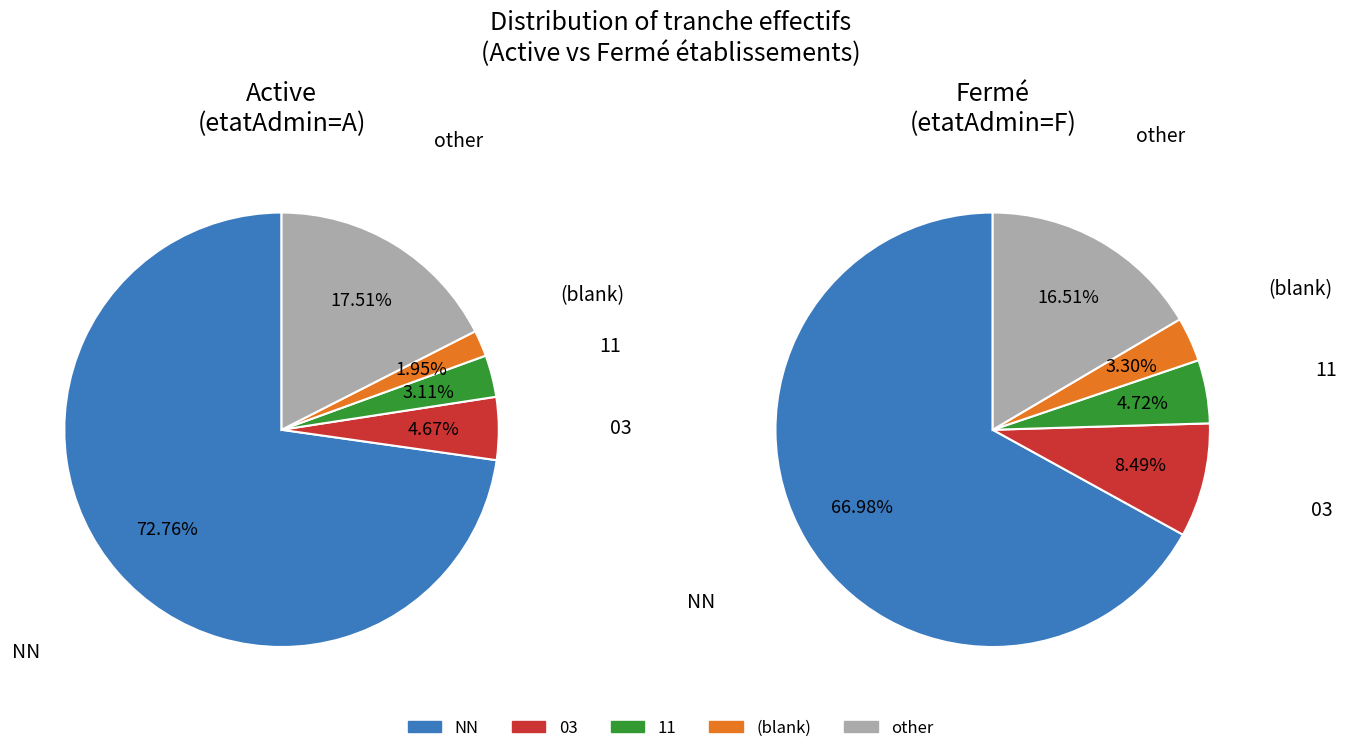

How many slices are in this pie chart?

5